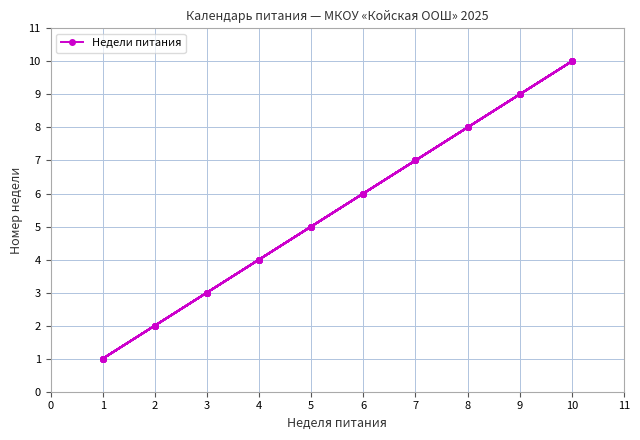

How many апрель values are between 3 and 8?

6